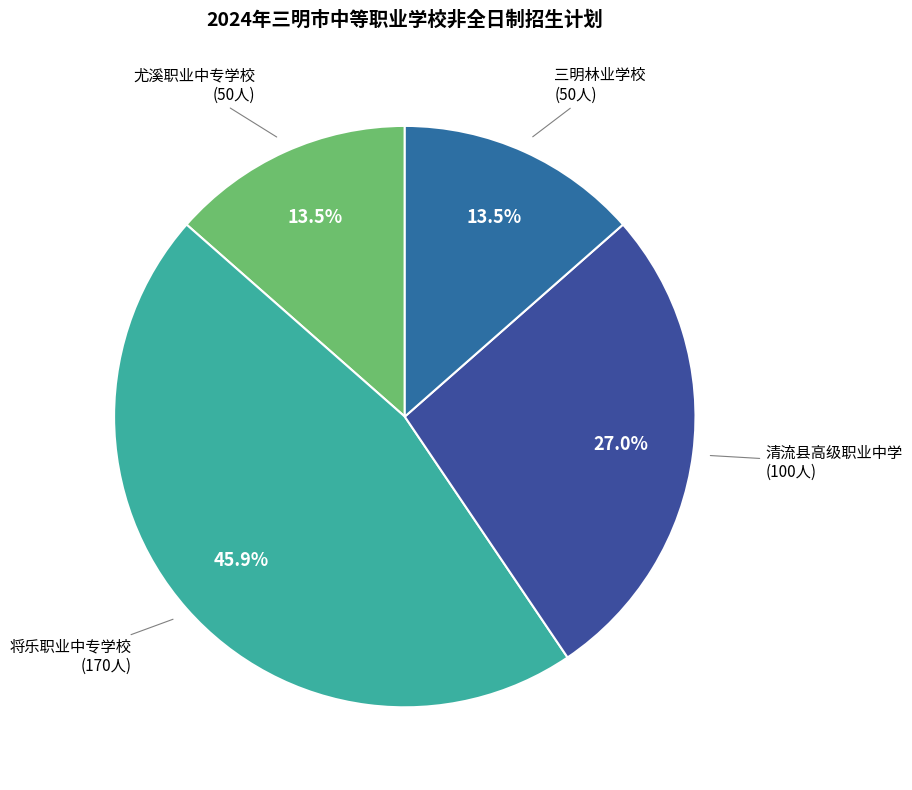

How many slices are in this pie chart?

4